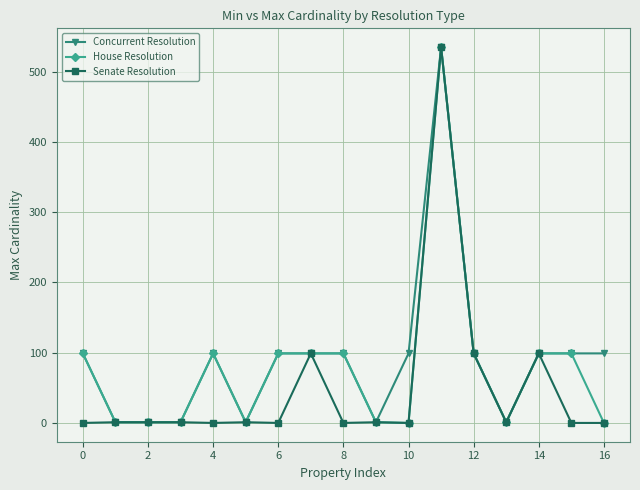

What is the value of the Senate Resolution point at the 12th from the left?

535